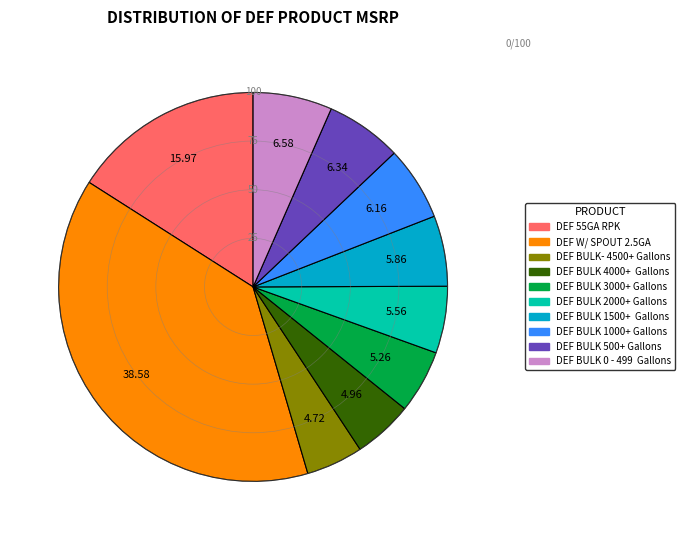

What is the largest slice in the pie chart?

DEF W/ SPOUT 2.5GA